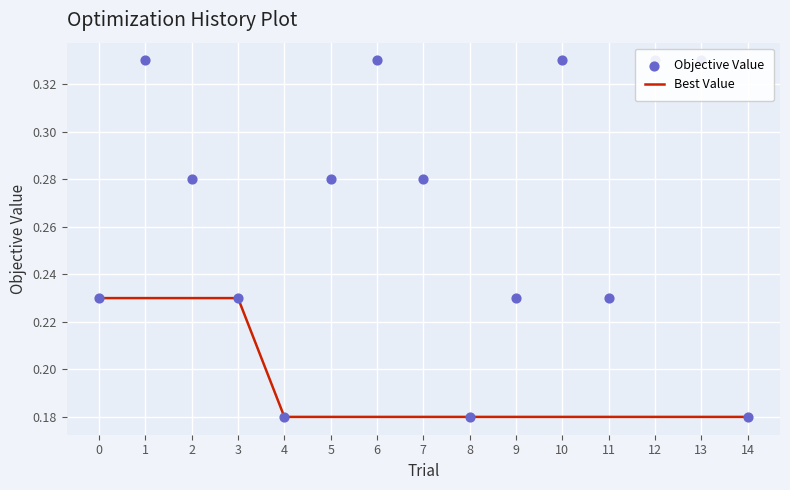

At which category is the sum across all series the highest?

1